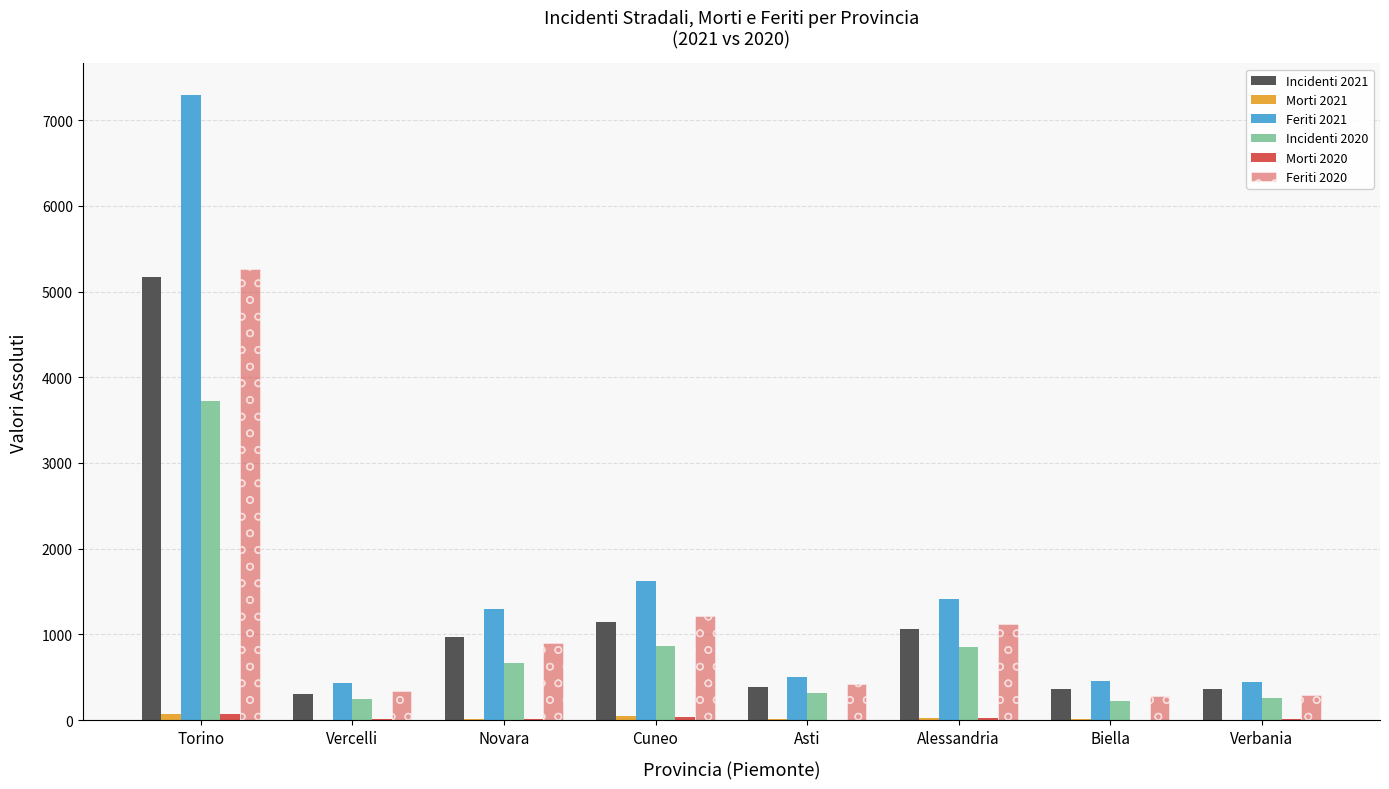

True or false: Feriti 2021 has a value of 417 at Alessandria.

False